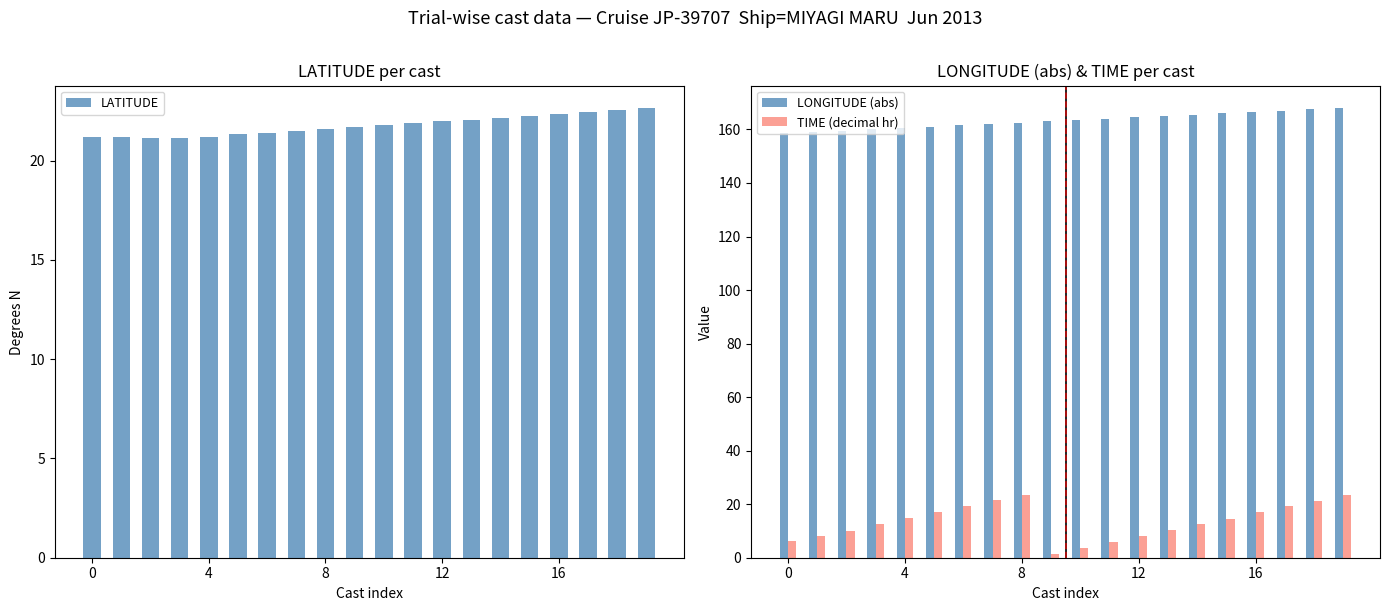

What is the lowest value of the LONGITUDE (abs) series?

158.5